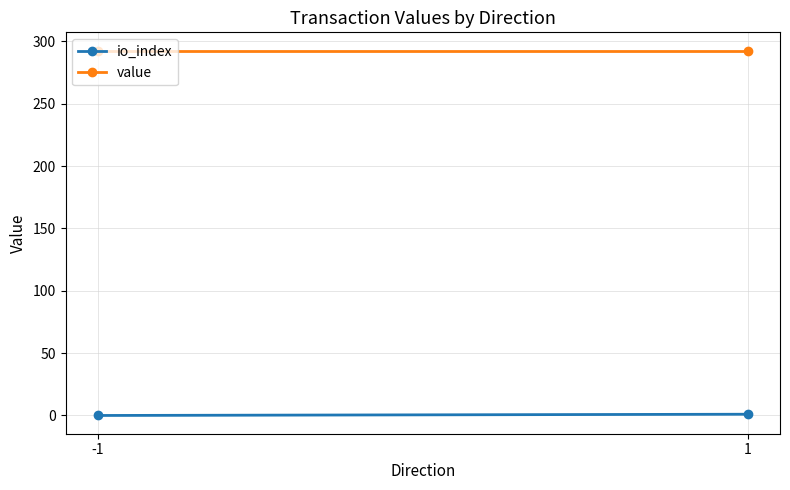

How many data points does each series have?

2